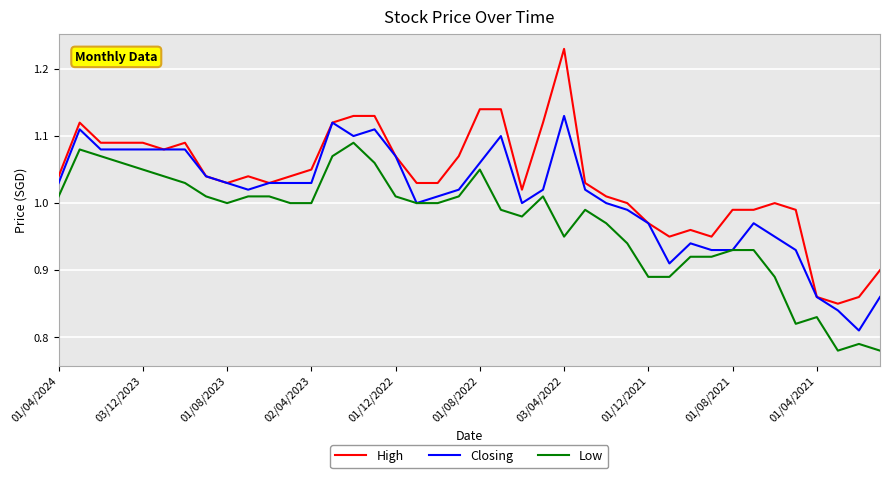

List the series in order of their overall mean, highest first.

High, Closing, Low